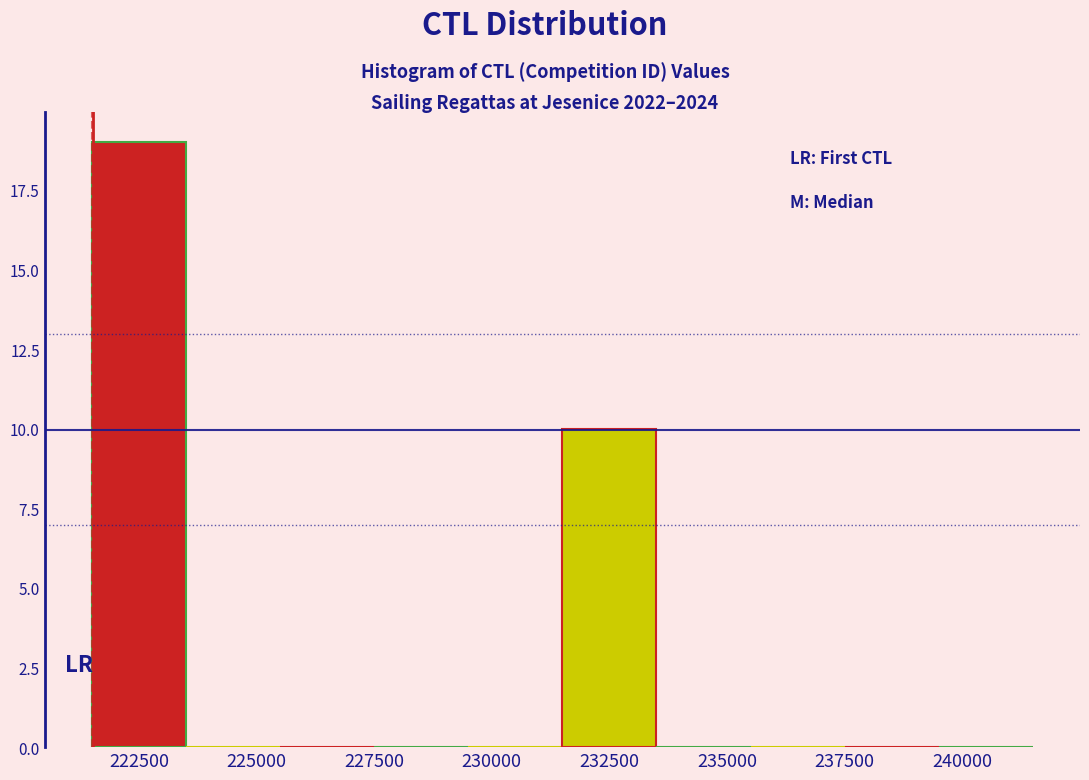

What is the height of the bar covering 231500 to 233500 on the x-axis? Neither the bar edges nor the heights are printed on the chart, so give them approximately, as read against the axes.

10